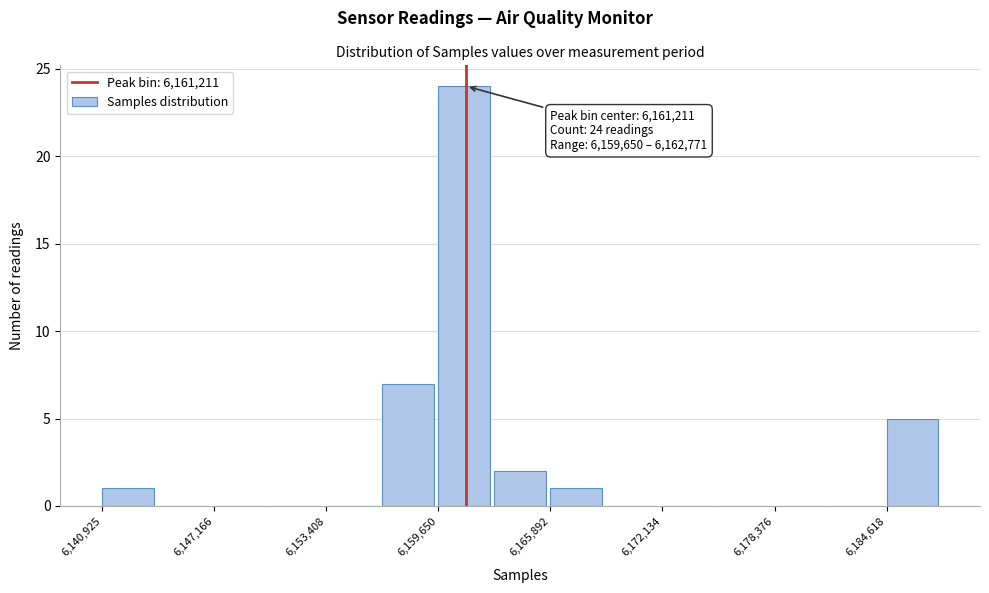

Read against the x-axis, roughly where is the centre of the tallest bar?

6161000